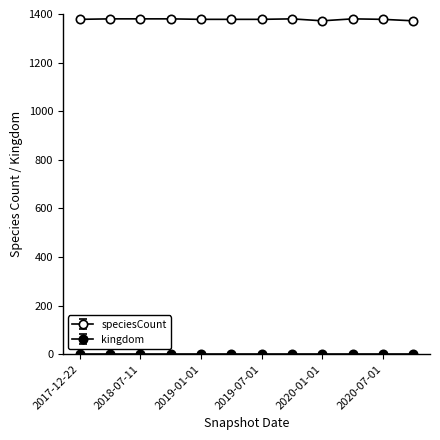

Does the chart display data point markers on the line(s)?

Yes